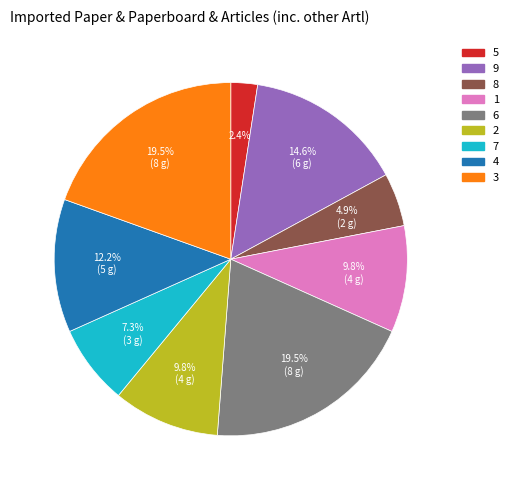

What percentage is the 7 slice, to the nearest percent?

7%